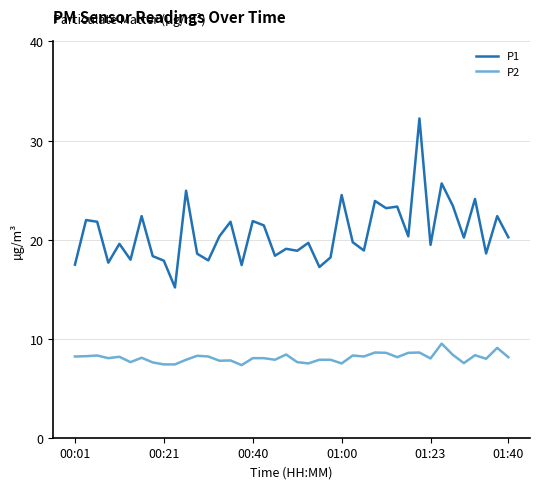

True or false: P1 and P2 cross at least once.

False